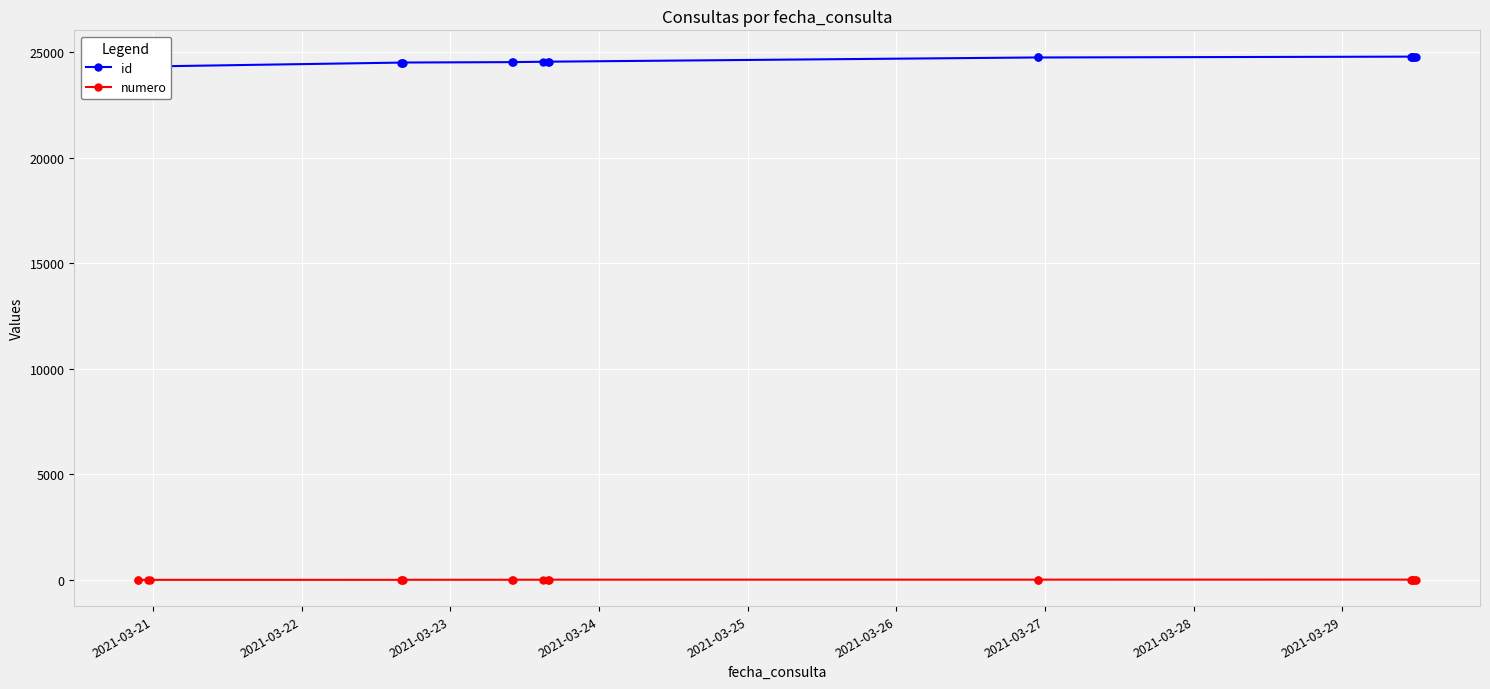

How many series are shown in this chart?

2